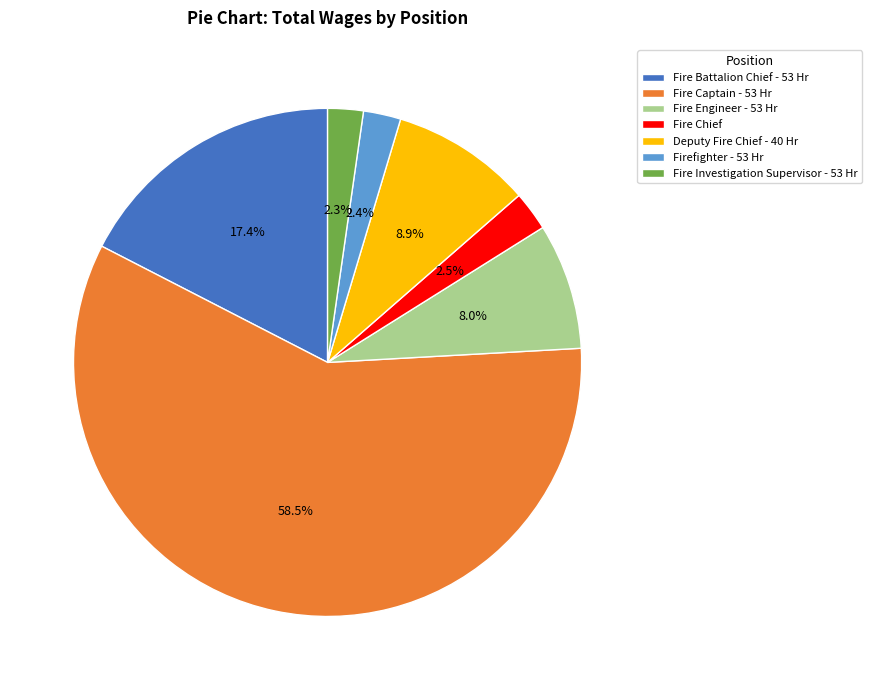

Which category accounts for the majority?

Fire Captain - 53 Hr